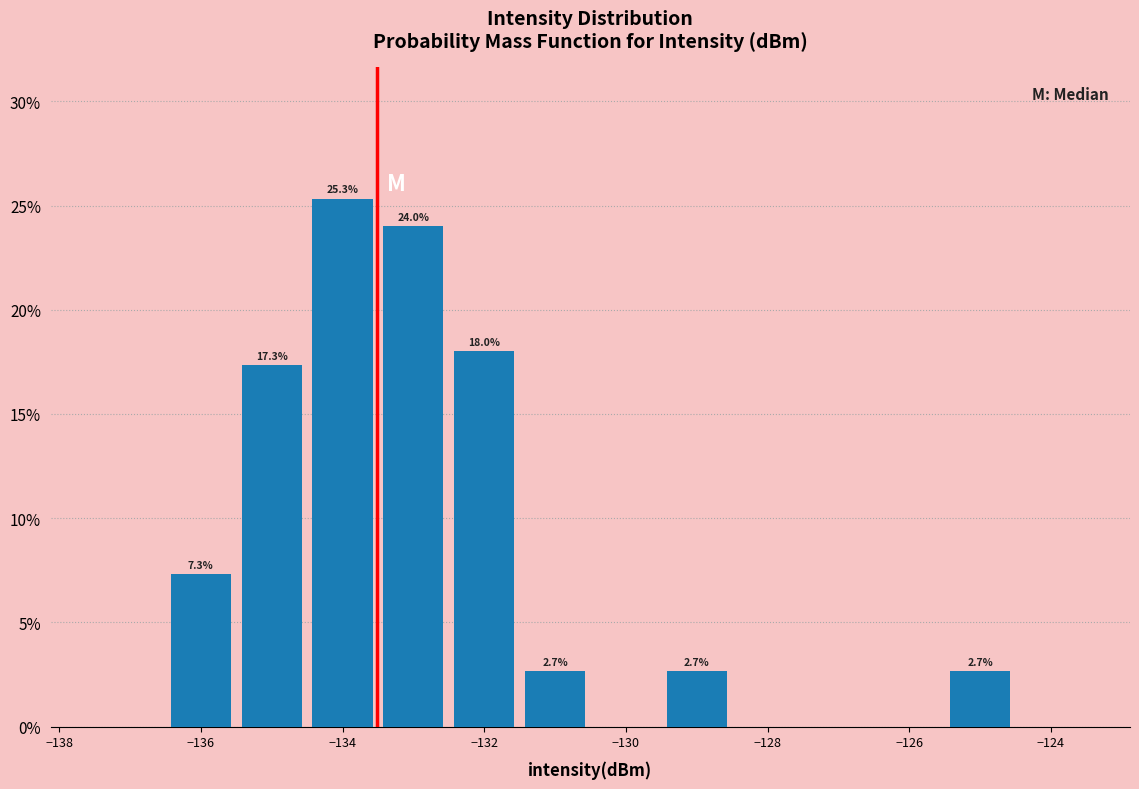

Over which range of the x-axis is the bar tallest?

-134.5 to -133.5